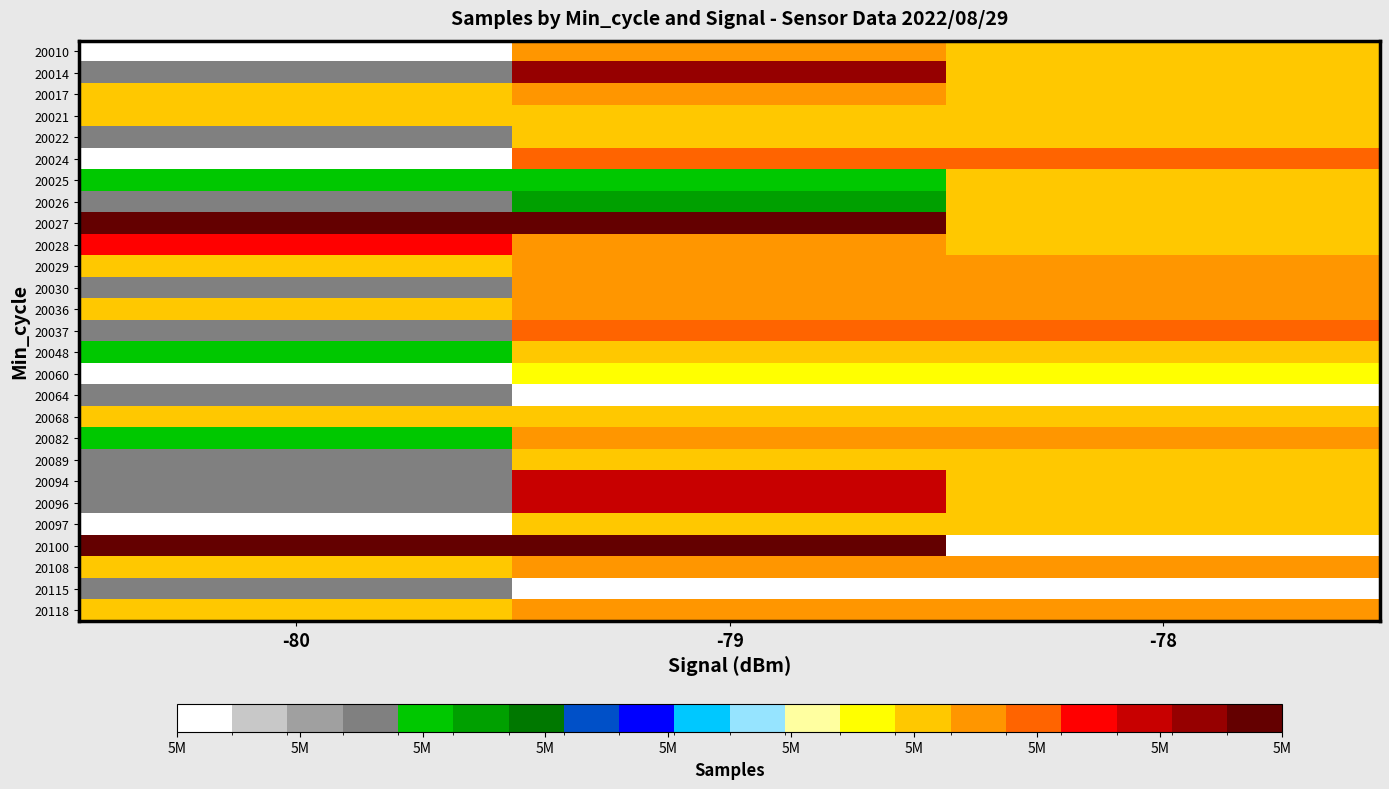

Reading right to left, what are all the values shown in this chart?

20010: -78=5206338	-79=5207871	-80=5190014
20014: -78=5206338	-79=5212808	-80=5193216
20017: -78=5206338	-79=5207502	-80=5207252
20021: -78=5206313	-79=5206313	-80=5207252
20022: -78=5206550	-79=5206550	-80=5193574
20024: -78=5208928	-79=5208928	-80=5190014
20025: -78=5206338	-79=5194874	-80=5194874
20026: -78=5206825	-79=5196676	-80=5193322
20027: -78=5207229	-79=5215238	-80=5214411
20028: -78=5207098	-79=5208021	-80=5210653
20029: -78=5208270	-79=5208039	-80=5207070
20030: -78=5208270	-79=5207974	-80=5193574
20036: -78=5207855	-79=5207871	-80=5207252
20037: -78=5209238	-79=5209238	-80=5193216
20048: -78=5207098	-79=5207098	-80=5194874
20060: -78=5205701	-79=5205701	-80=5190014
20064: -78=5189642	-79=5189642	-80=5193574
20068: -78=5207070	-79=5207070	-80=5207252
20082: -78=5208163	-79=5208163	-80=5194874
20089: -78=5207252	-79=5207252	-80=5193216
20094: -78=5207229	-79=5211410	-80=5193574
20096: -78=5207229	-79=5211410	-80=5193322
20097: -78=5207229	-79=5207229	-80=5190014
20100: -78=5188894	-79=5214411	-80=5214411
20108: -78=5207502	-79=5207502	-80=5207252
20115: -78=5188894	-79=5188894	-80=5193216
20118: -78=5208021	-79=5208021	-80=5207252